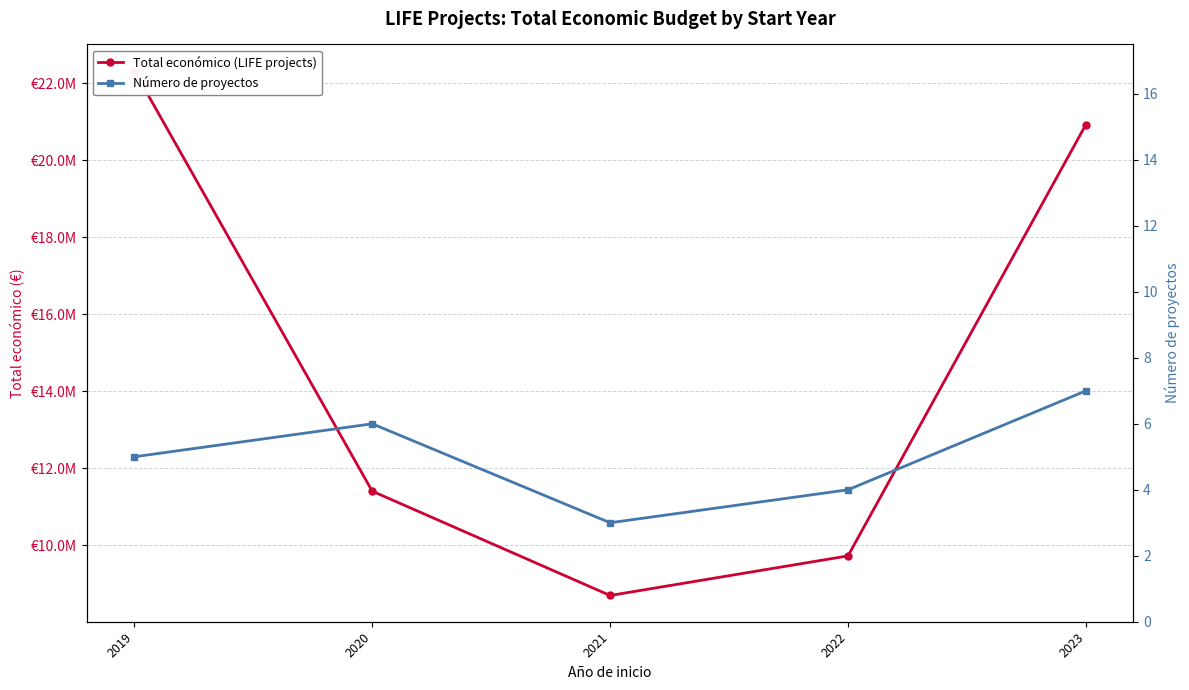

What is the value of the Total económico (LIFE projects) point at the 4th from the left?

9728693